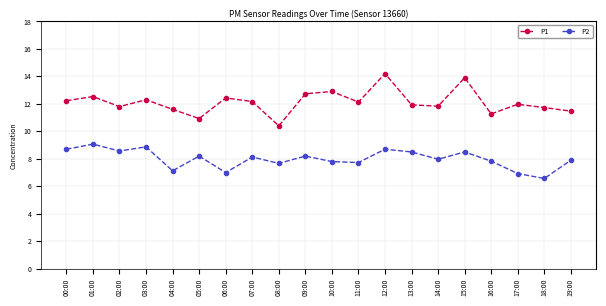

Where is the first local minimum for P1?

02:00